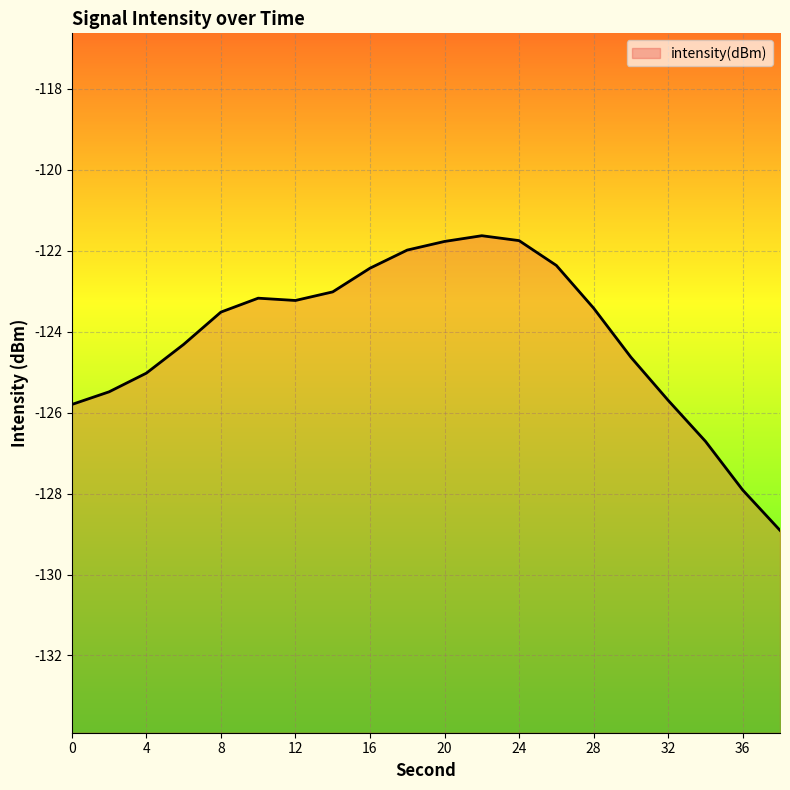

Does the chart display data point markers on the line(s)?

No